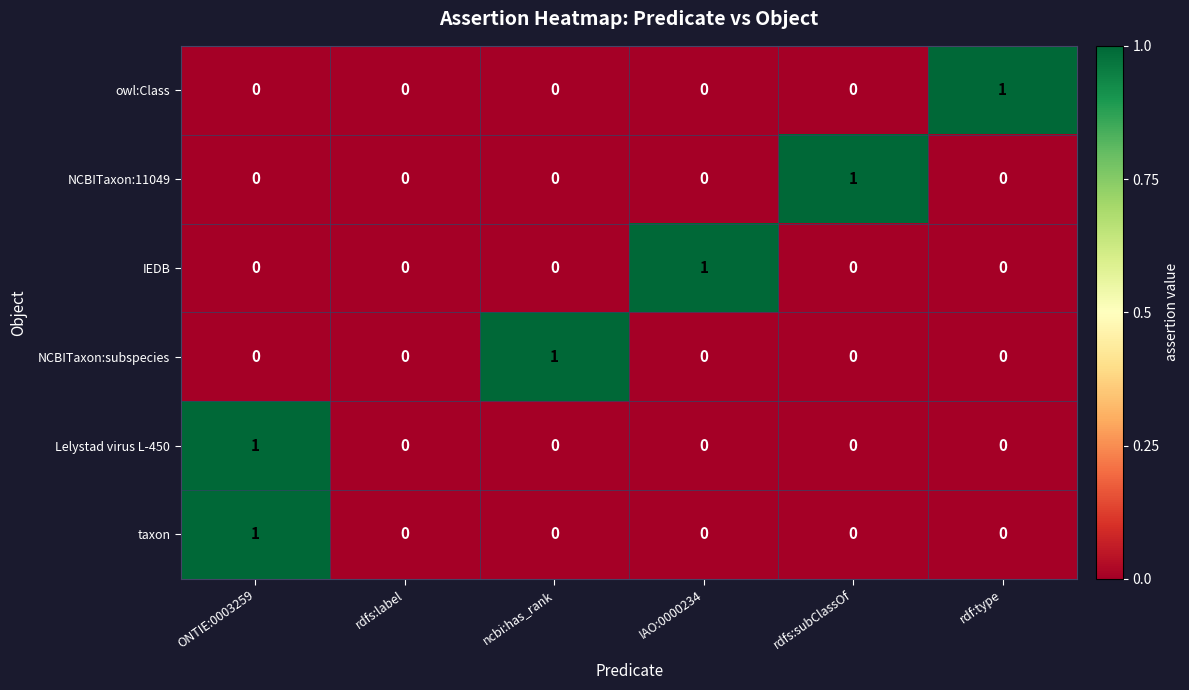

The taxon series shows 0 at rdfs:subClassOf. True or false?

True